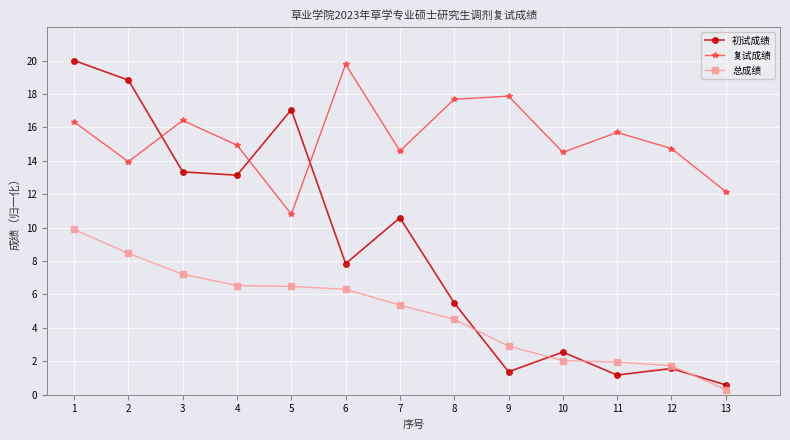

What is the minimum value shown in the chart?

0.3